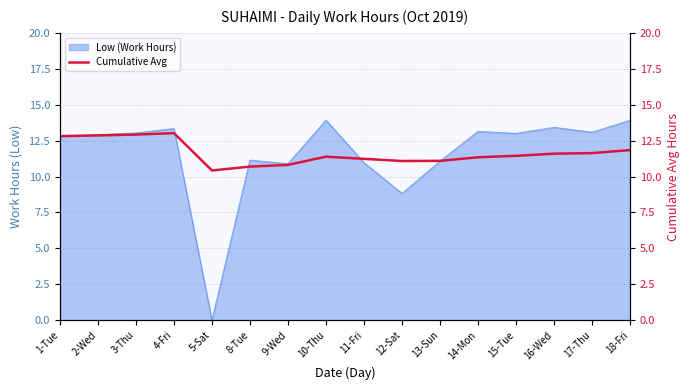

The Low (Work Hours) series shows 11.0 at 11-Fri. True or false?

True